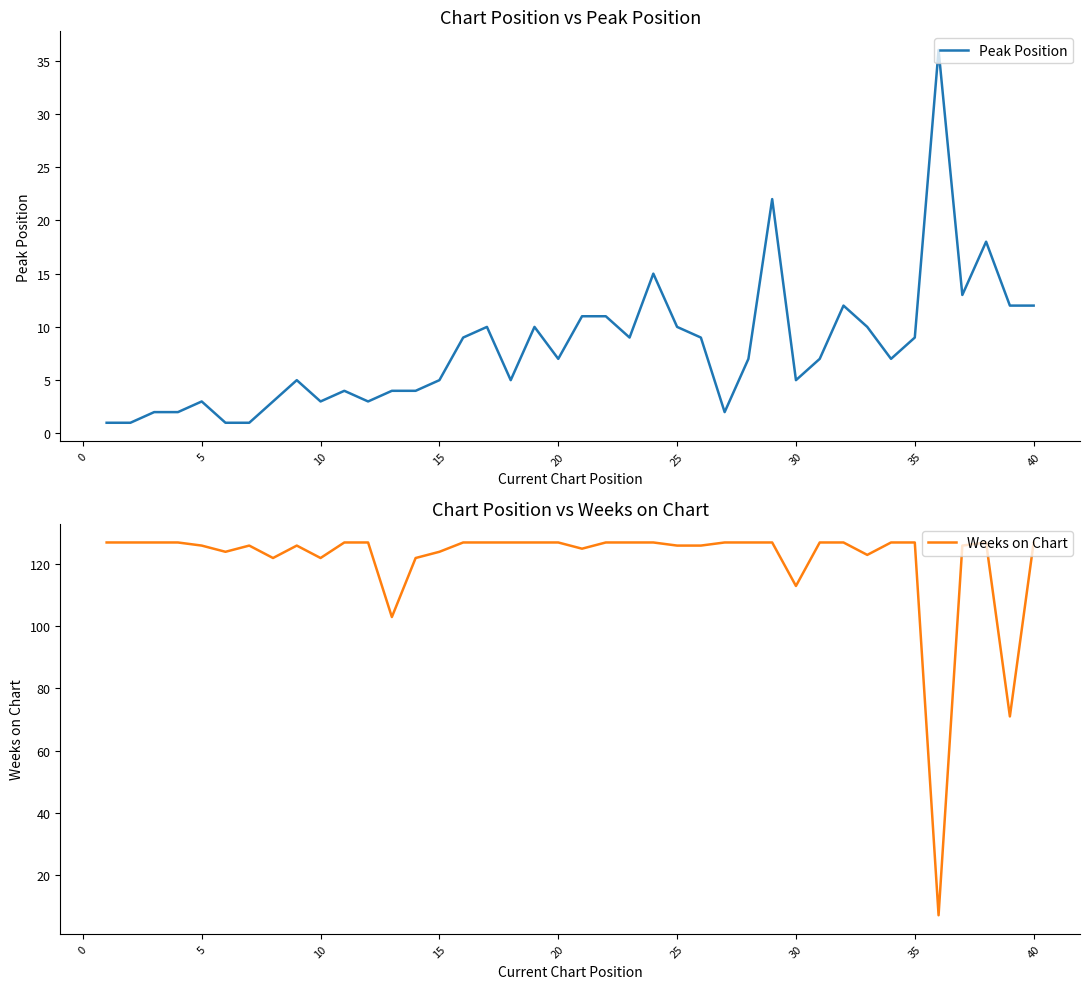

True or false: Peak Position and Weeks on Chart intersect in this chart.

True